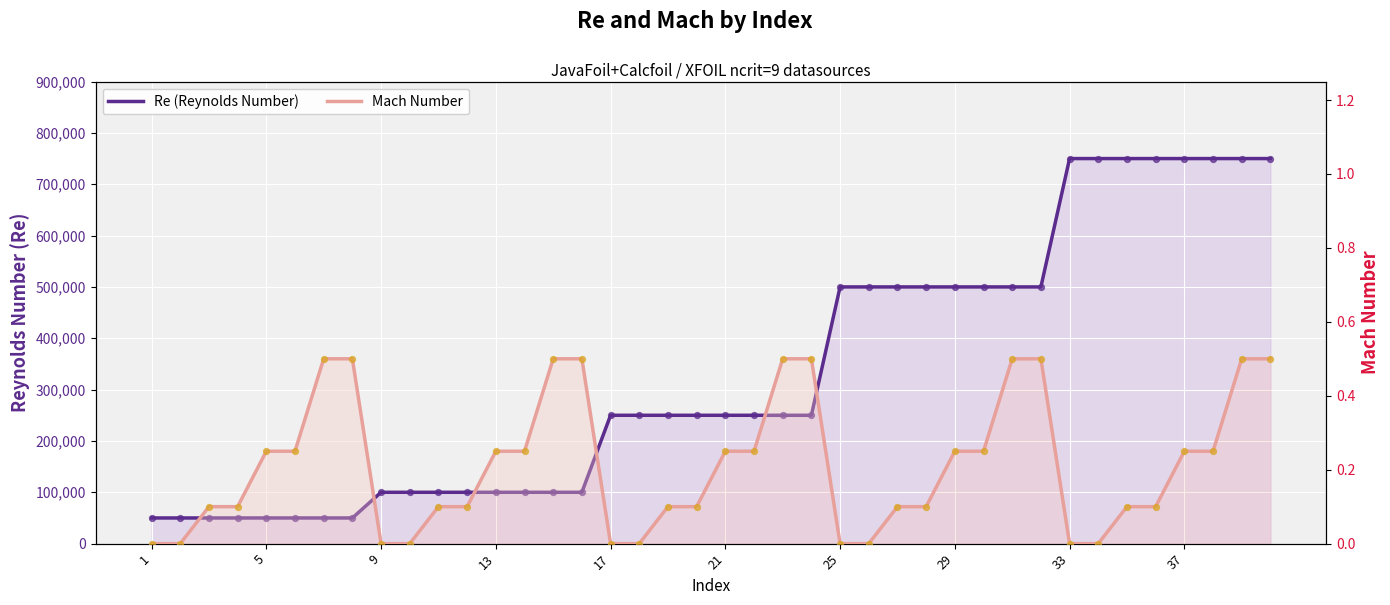

Which series contains the lowest Y value?

Mach